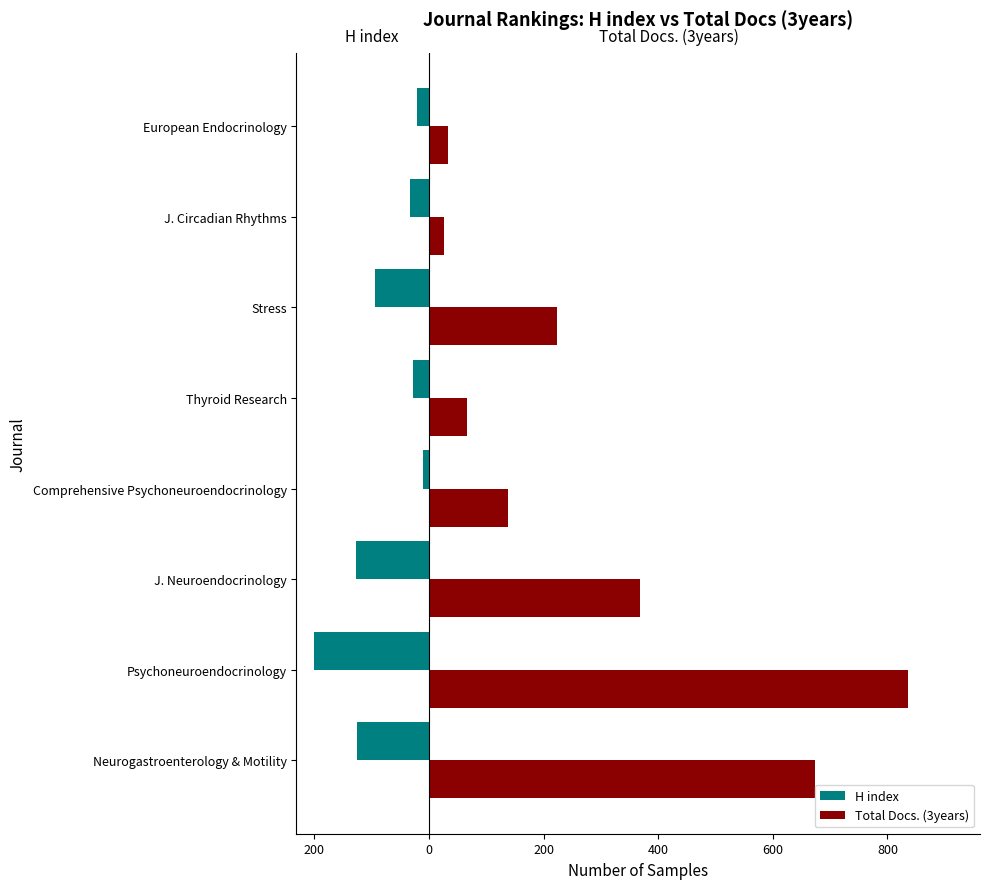

Are the bars horizontal?

Yes